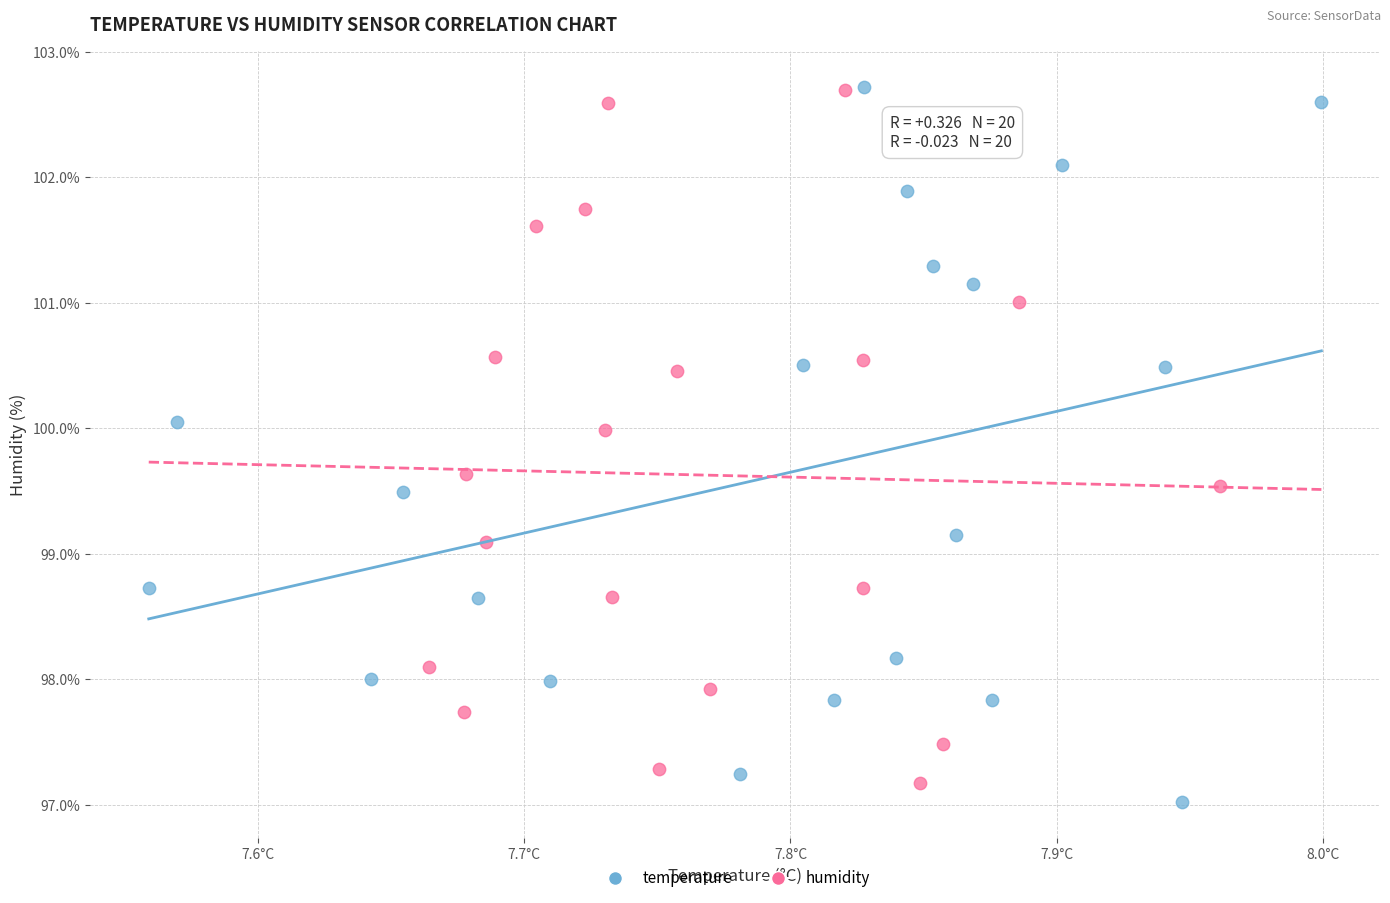

Which series has the widest spread of Y values?

temperature